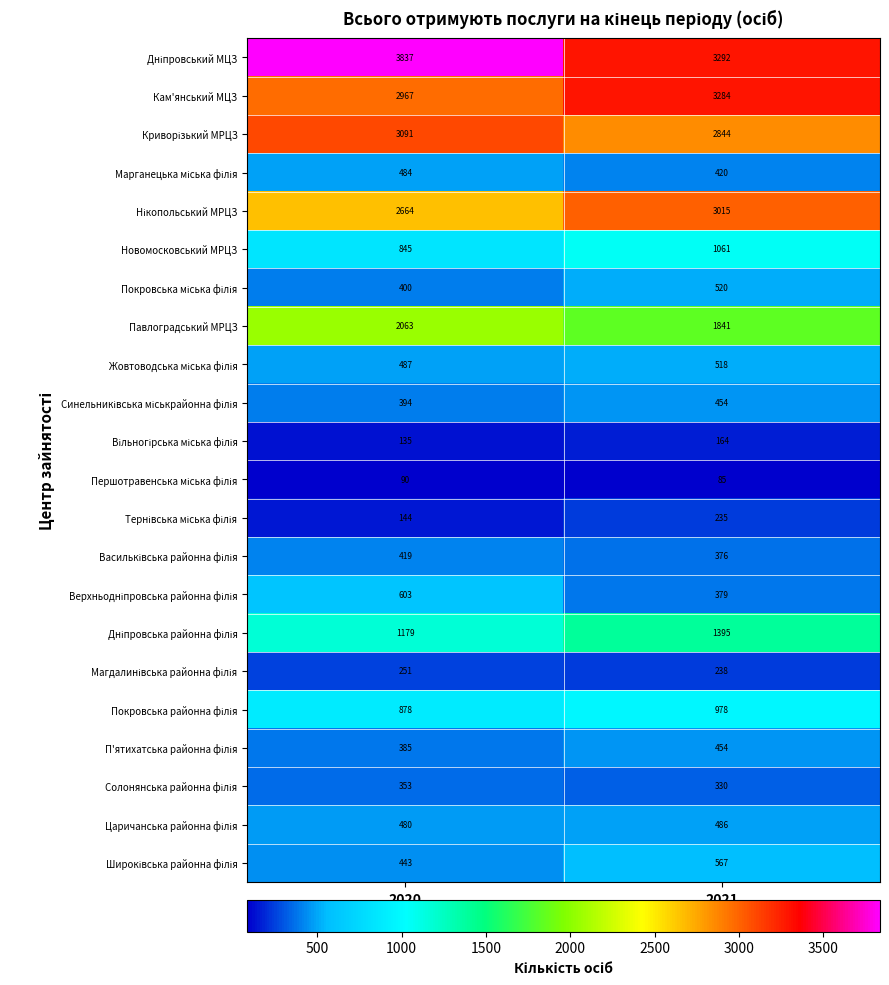

At which category is the sum across all series the highest?

2021